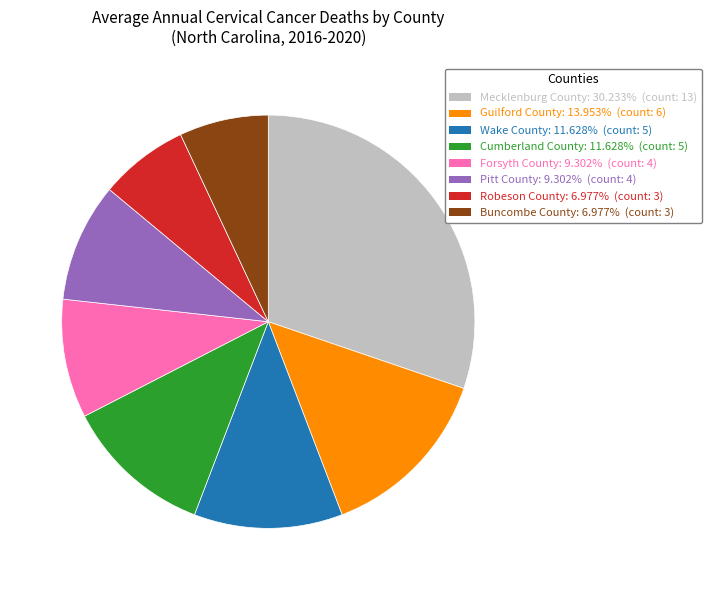

How many segments does this pie chart have?

8